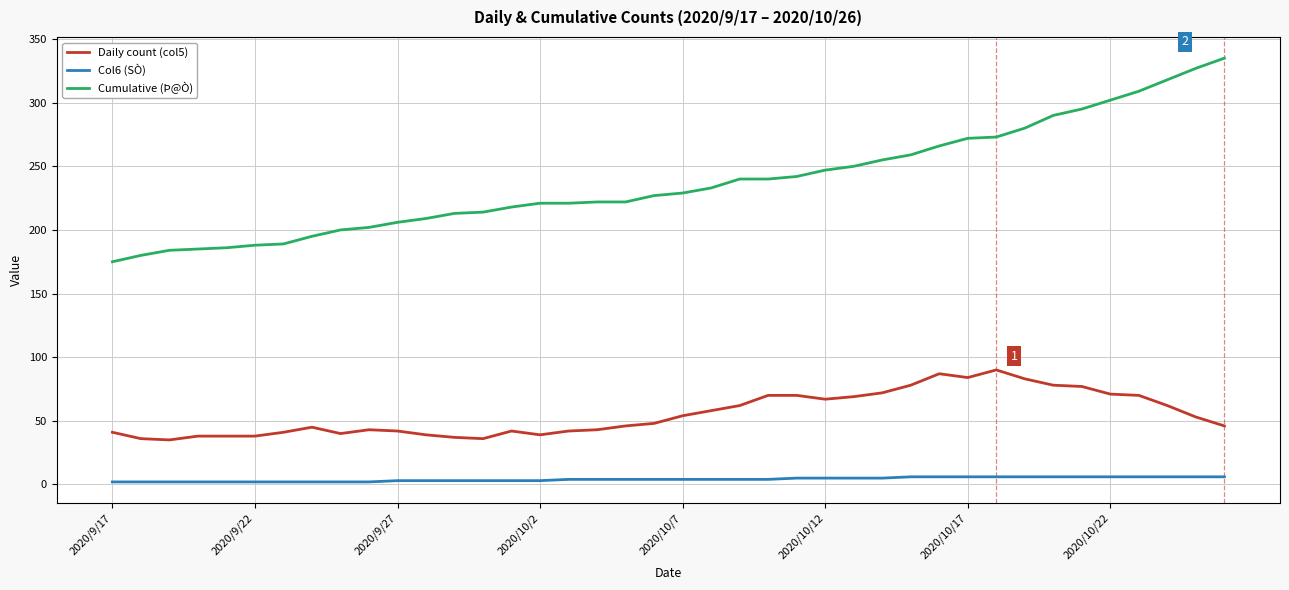

List the series in order of their peak value, highest first.

Cumulative (Þ@Ò), Daily count (col5), Col6 (SÒ)